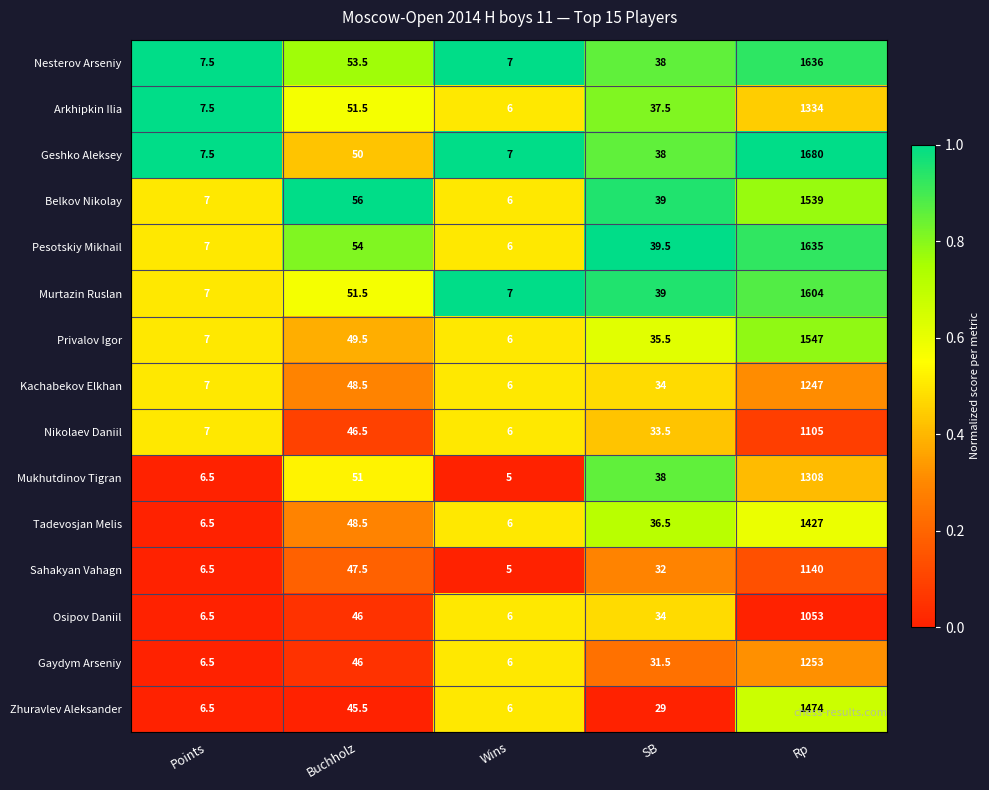

List the series in order of their peak value, highest first.

Geshko Aleksey, Nesterov Arseniy, Pesotskiy Mikhail, Murtazin Ruslan, Privalov Igor, Belkov Nikolay, Zhuravlev Aleksander, Tadevosjan Melis, Arkhipkin Ilia, Mukhutdinov Tigran, Gaydym Arseniy, Kachabekov Elkhan, Sahakyan Vahagn, Nikolaev Daniil, Osipov Daniil